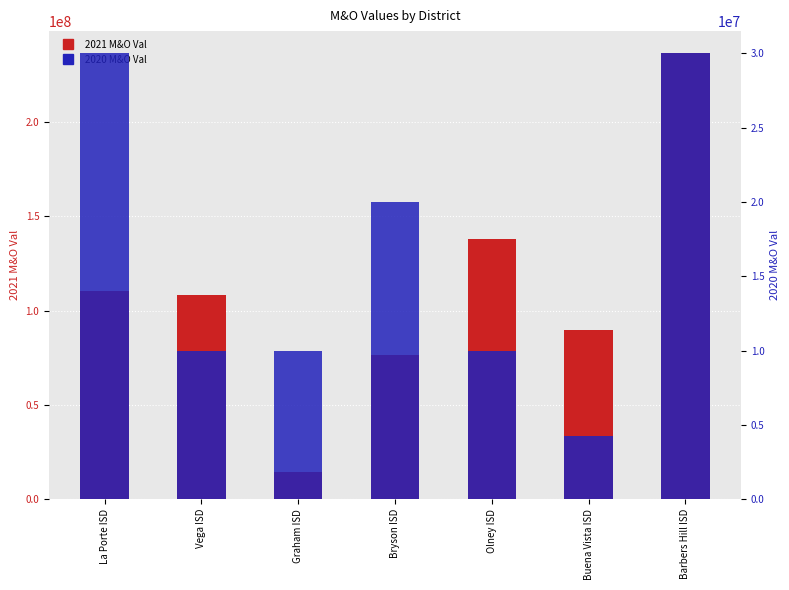

What is the label of the 4th bar from the left?

Bryson ISD